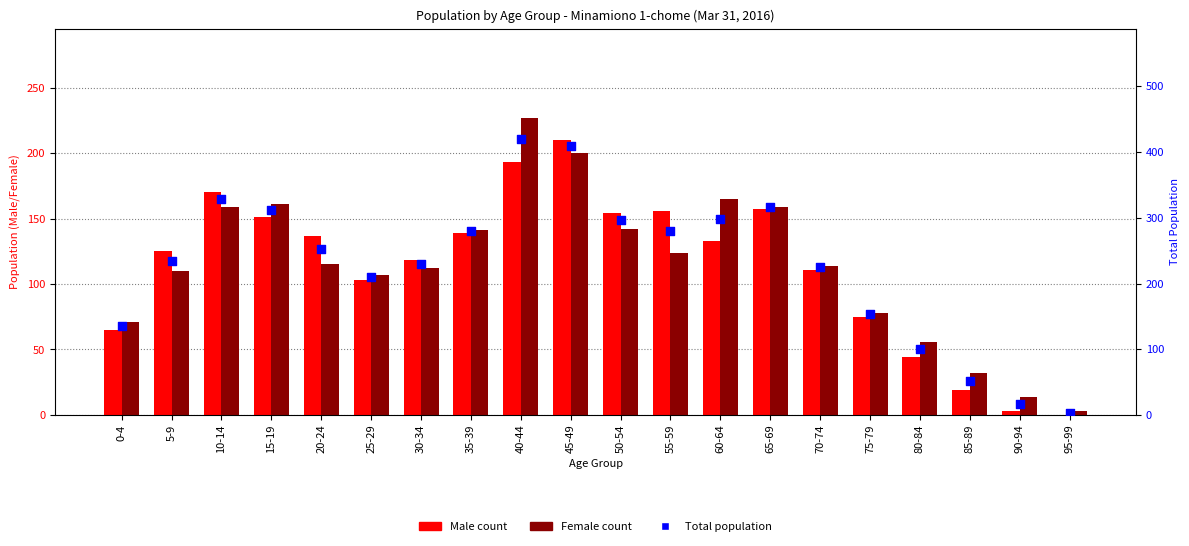

Which series has the widest spread of Y values?

Total